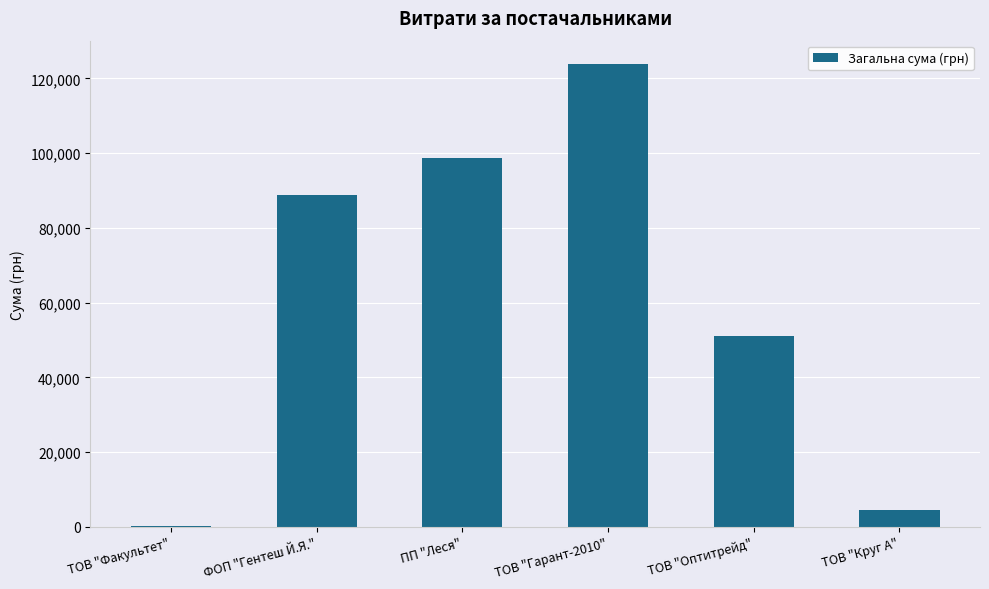

Reading left to right, list all the values displayed in this chart.

ТОВ "Факультет"=165.0	ФОП "Гентеш Й.Я."=88732.6	ПП "Леся"=98720.8	ТОВ "Гарант-2010"=123891.7	ТОВ "Оптитрейд"=51204.7	ТОВ "Круг А"=4501.4